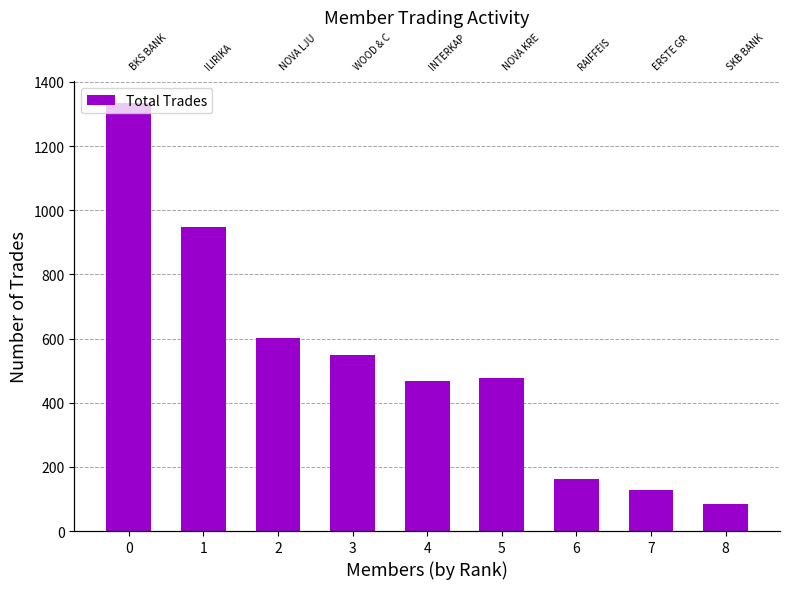

List the labels in order of value, largest first.

0, 1, 2, 3, 5, 4, 6, 7, 8